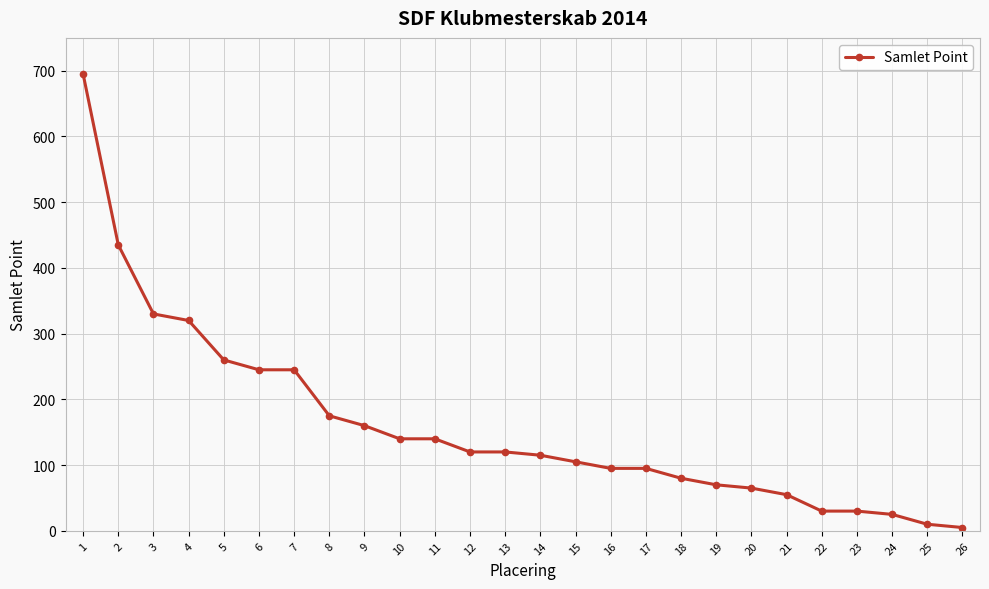

What is the difference between the second highest and second lowest values?

425